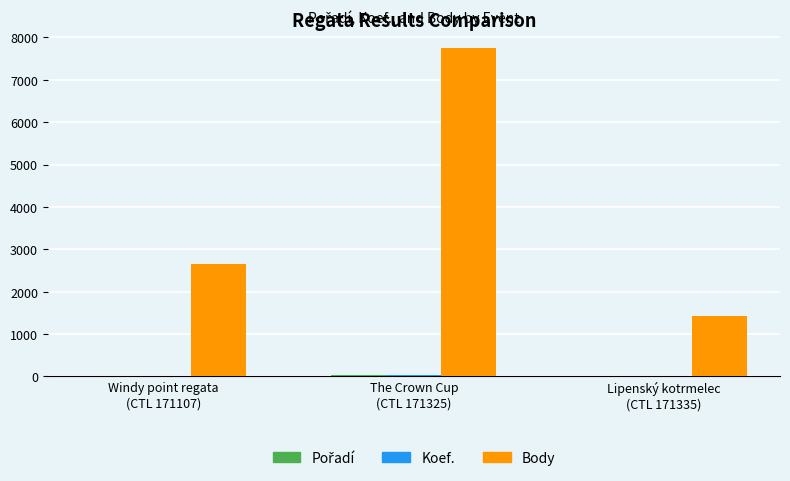

What is the maximum value shown in the chart?

7748